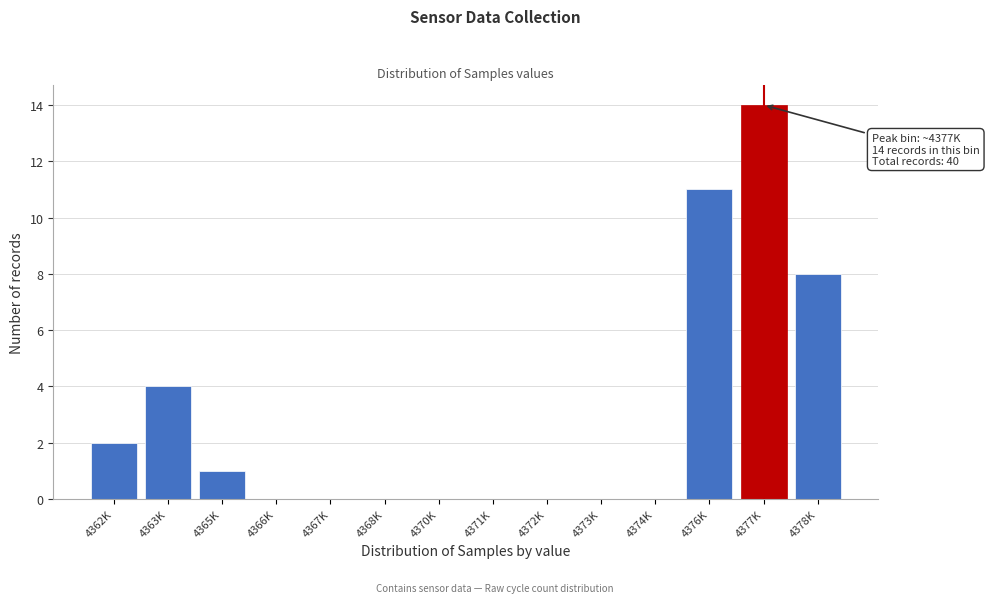

Reading right to left, transcribe all the data shown in this chart.

4378K=8	4377K=14	4376K=11	4374K=0	4373K=0	4372K=0	4371K=0	4370K=0	4368K=0	4367K=0	4366K=0	4365K=1	4363K=4	4362K=2